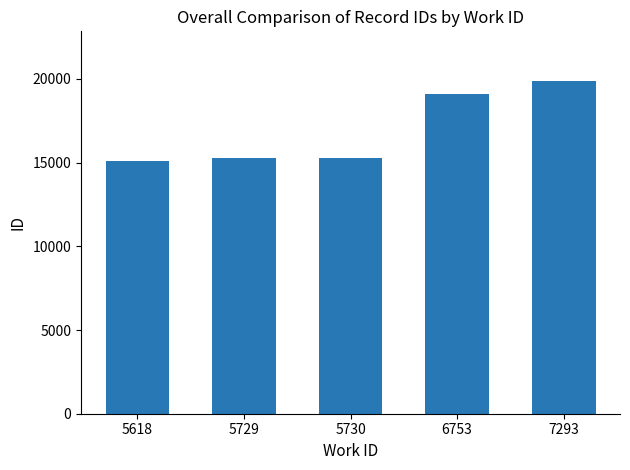

The chart shows a value of 15067 at 5618. True or false?

True